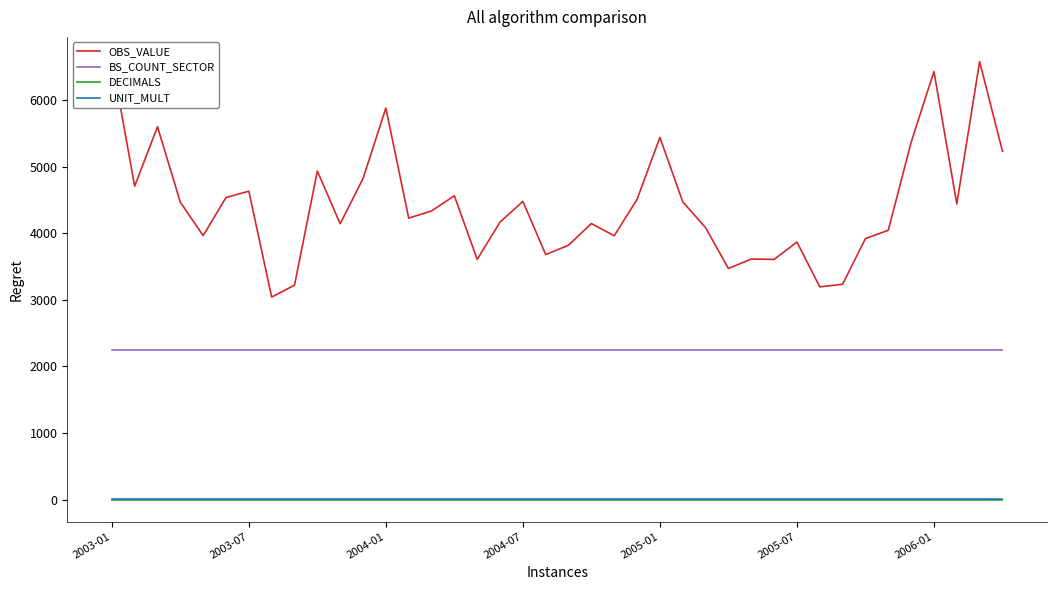

What is the average value of the OBS_VALUE series?

4427